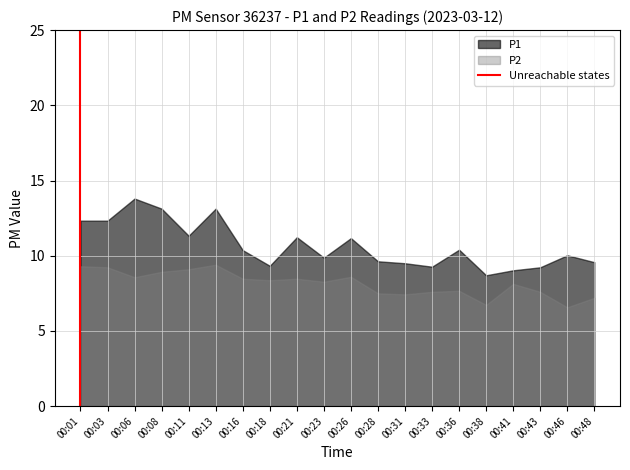

The P2 series shows 8.6 at 00:26. True or false?

True